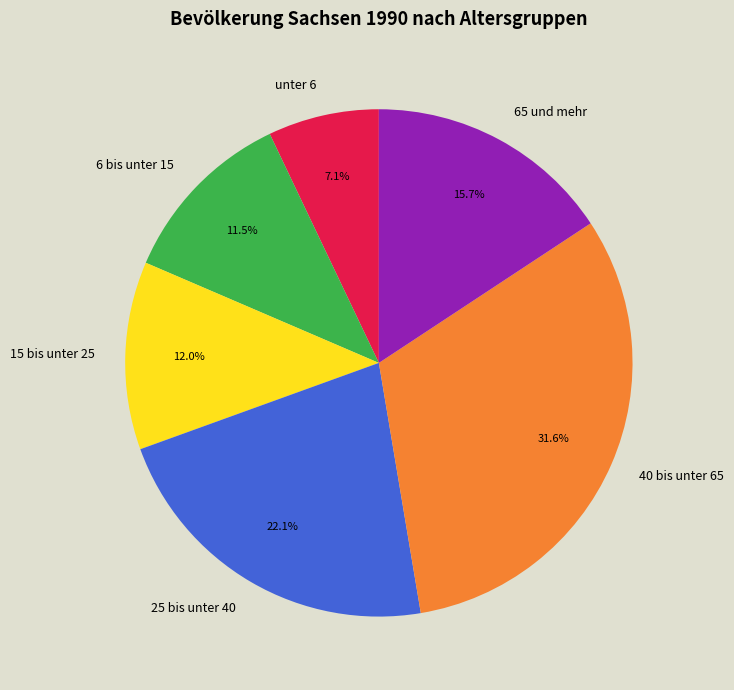

Between 6 bis unter 15 and 40 bis unter 65, which is larger?

40 bis unter 65